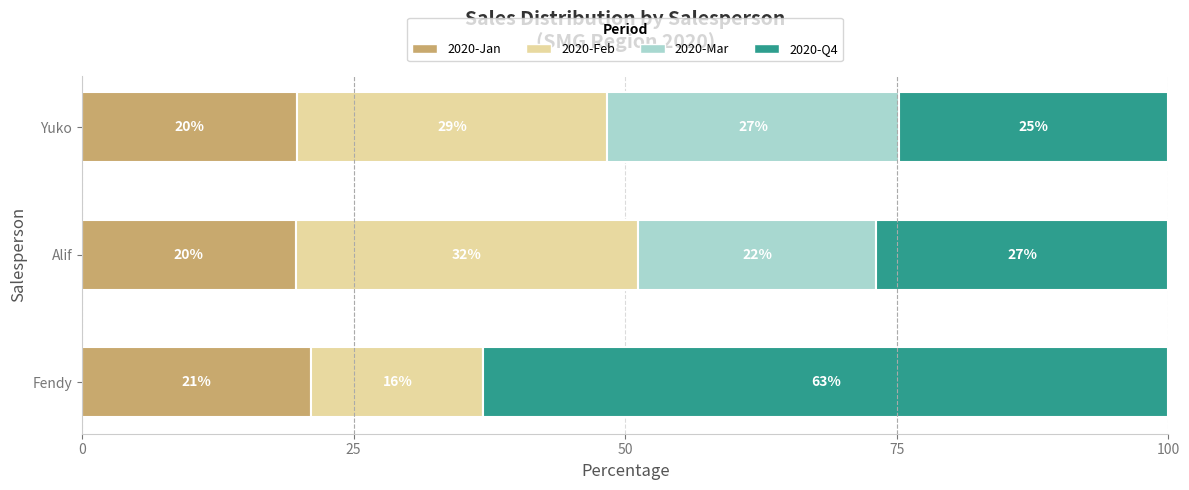

What are all the series names shown in the legend?

2020-Jan, 2020-Feb, 2020-Mar, 2020-Q4